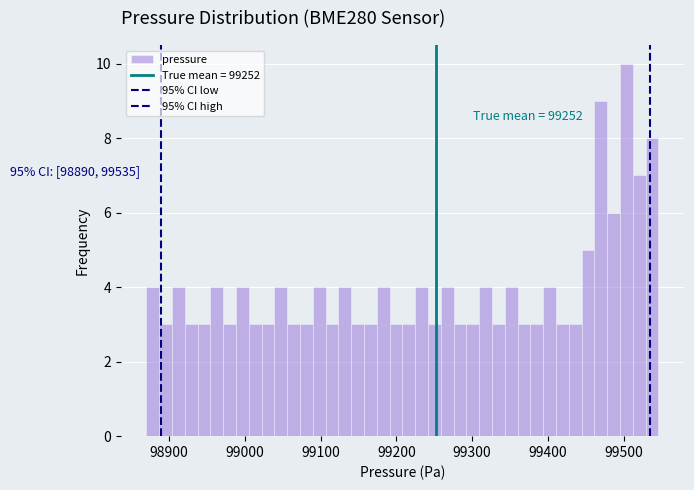

Read against the x-axis, roughly where is the centre of the tallest bar?

99500